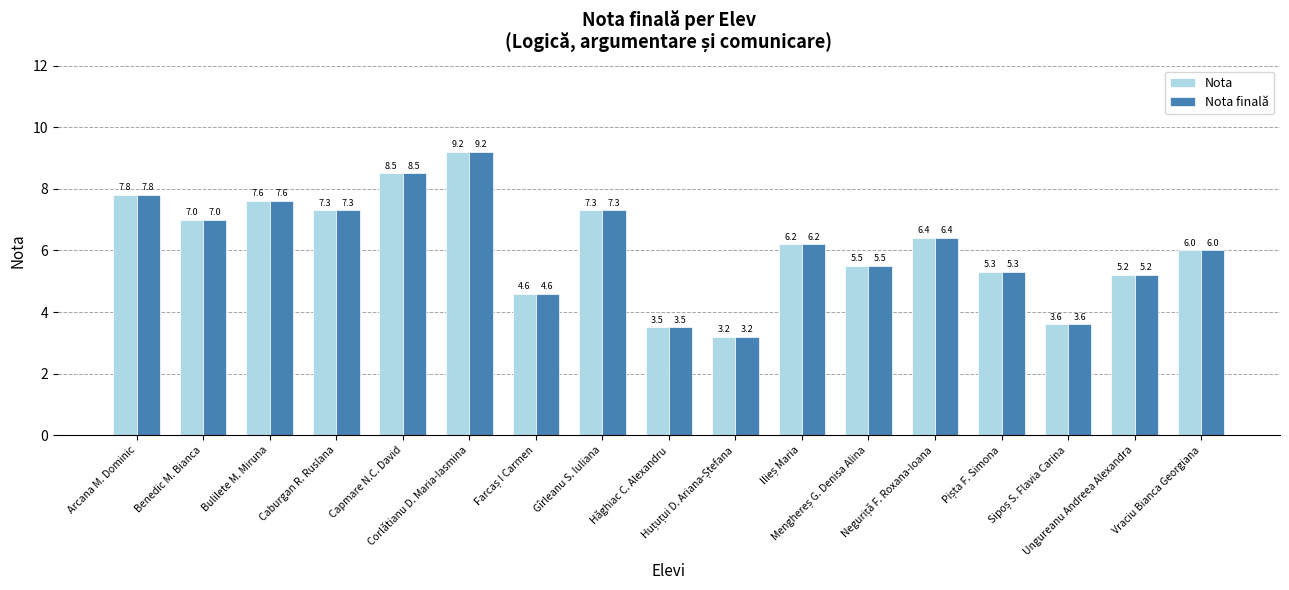

At which label is Nota closest to 6?

Vraciu Bianca Georgiana